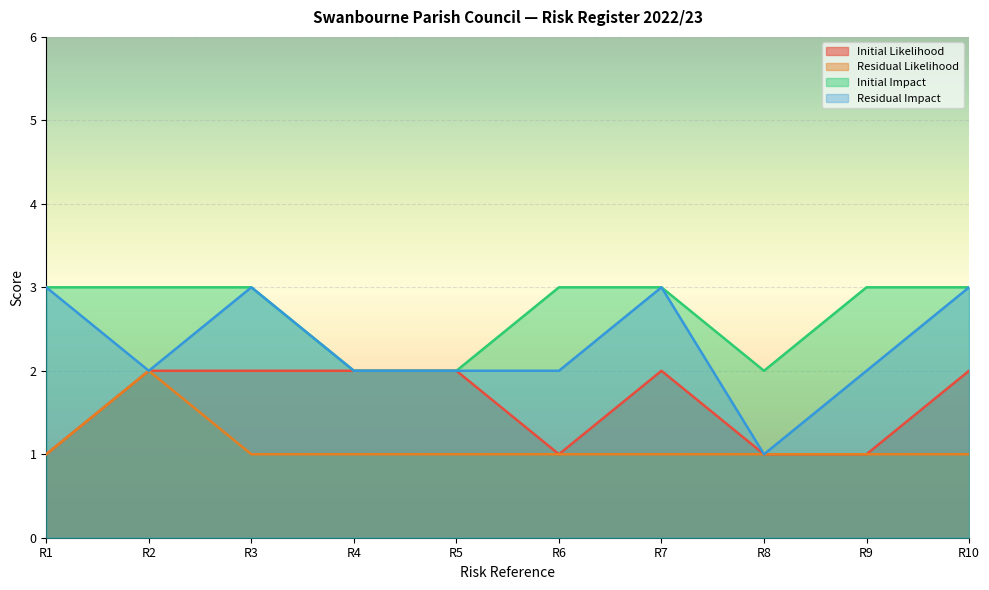

What is the minimum value for Initial Likelihood?

1